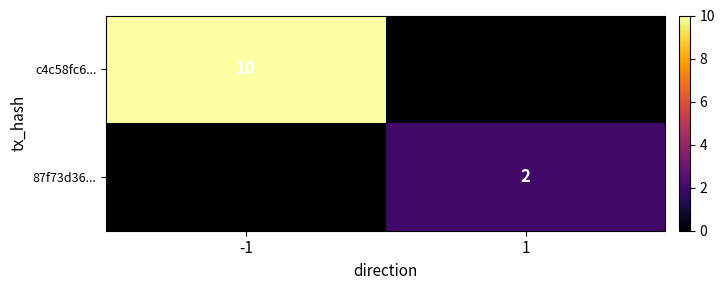

Is it true that 87f73d36... equals 2 at 1?

True